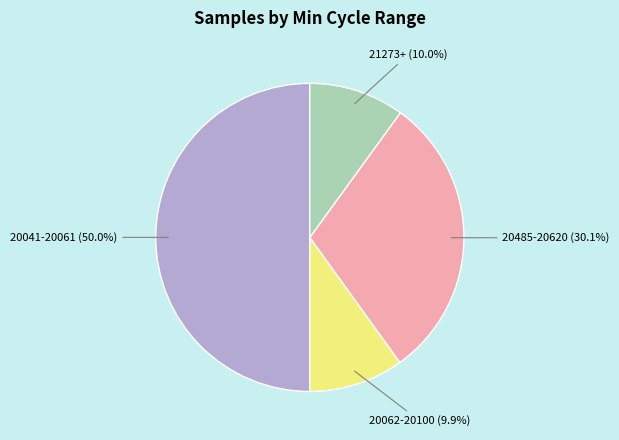

Approximately how many times larger is the value at 20041-20061 compared to 21273+?

5.0